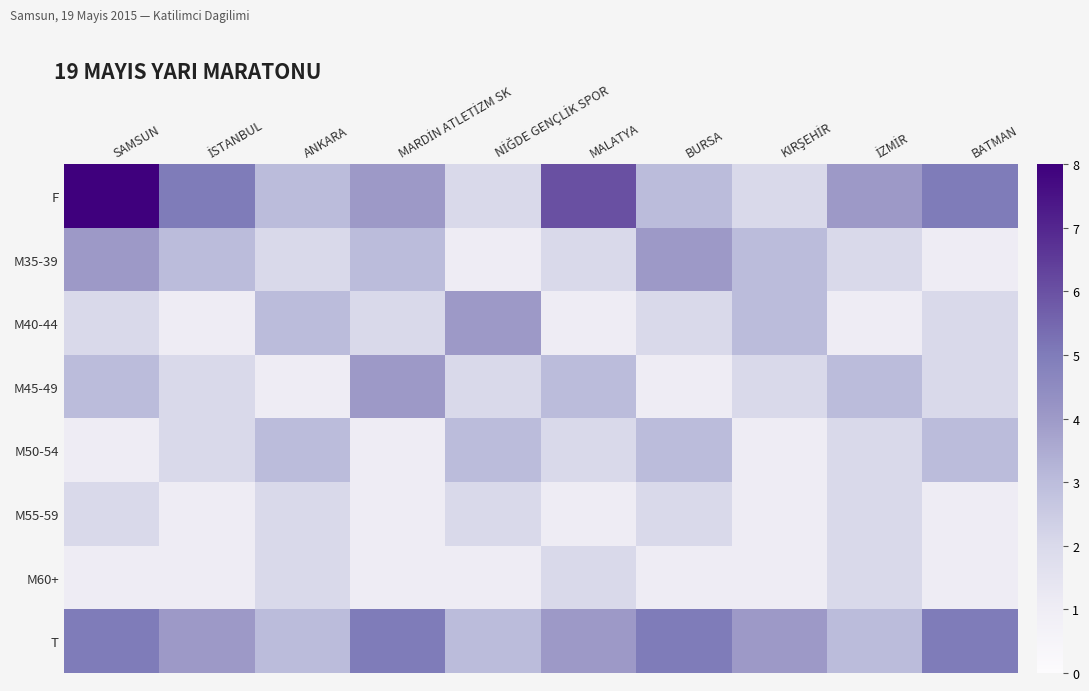

Rank the series by their maximum value, from lowest to highest.

M55-59, M60+, M50-54, M35-39, M40-44, M45-49, T, F